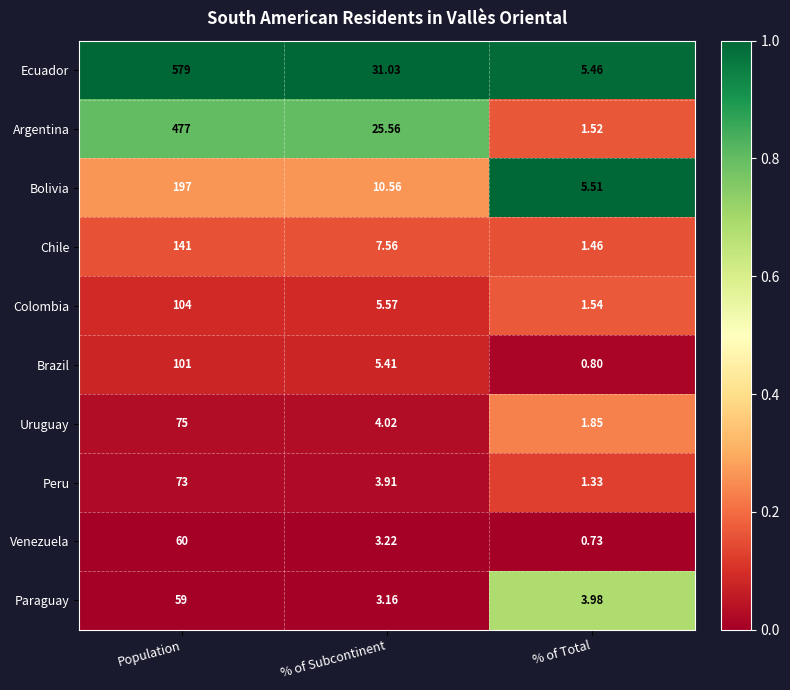

At which label is Venezuela closest to 30?

% of Subcontinent